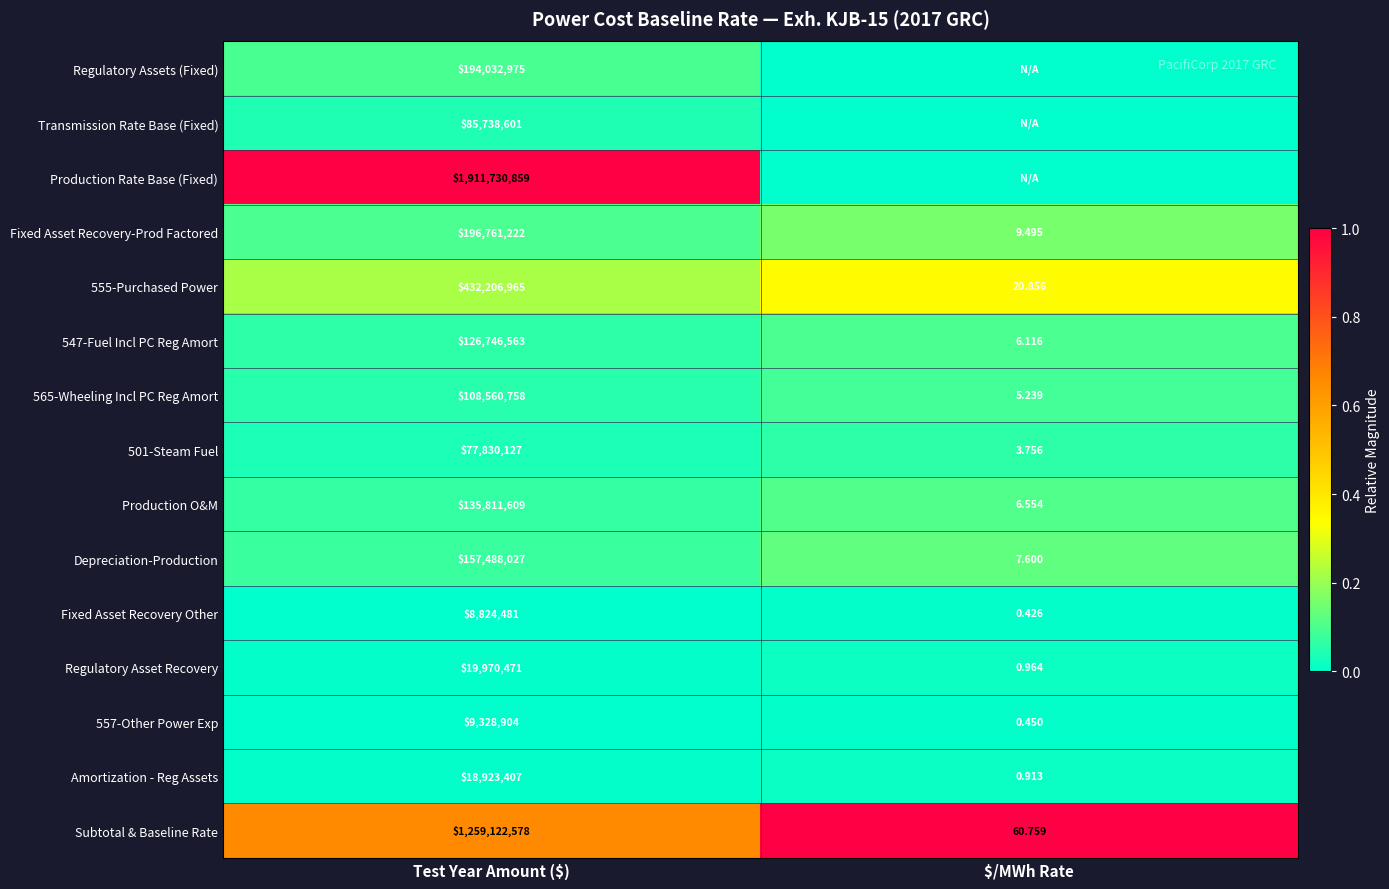

How many data points in 565-Wheeling Incl PC Reg Amort are less than 108560758?

1